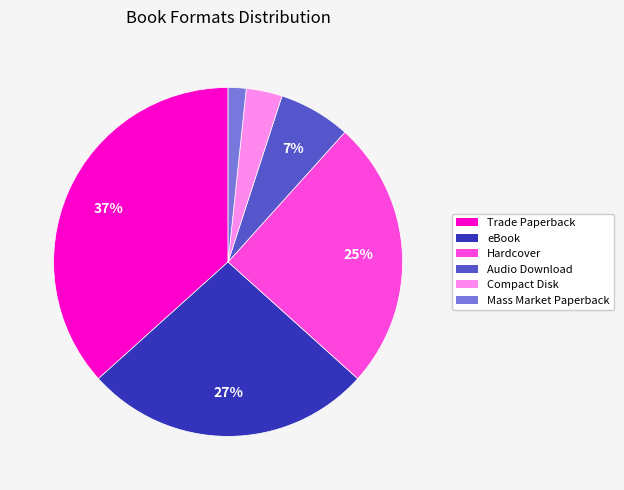

To the nearest percent, what percentage of the pie is Trade Paperback?

37%